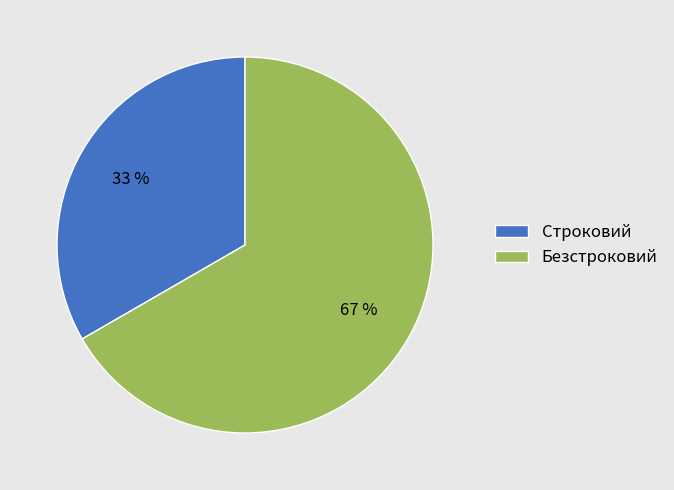

Count the number of slices in the pie.

2